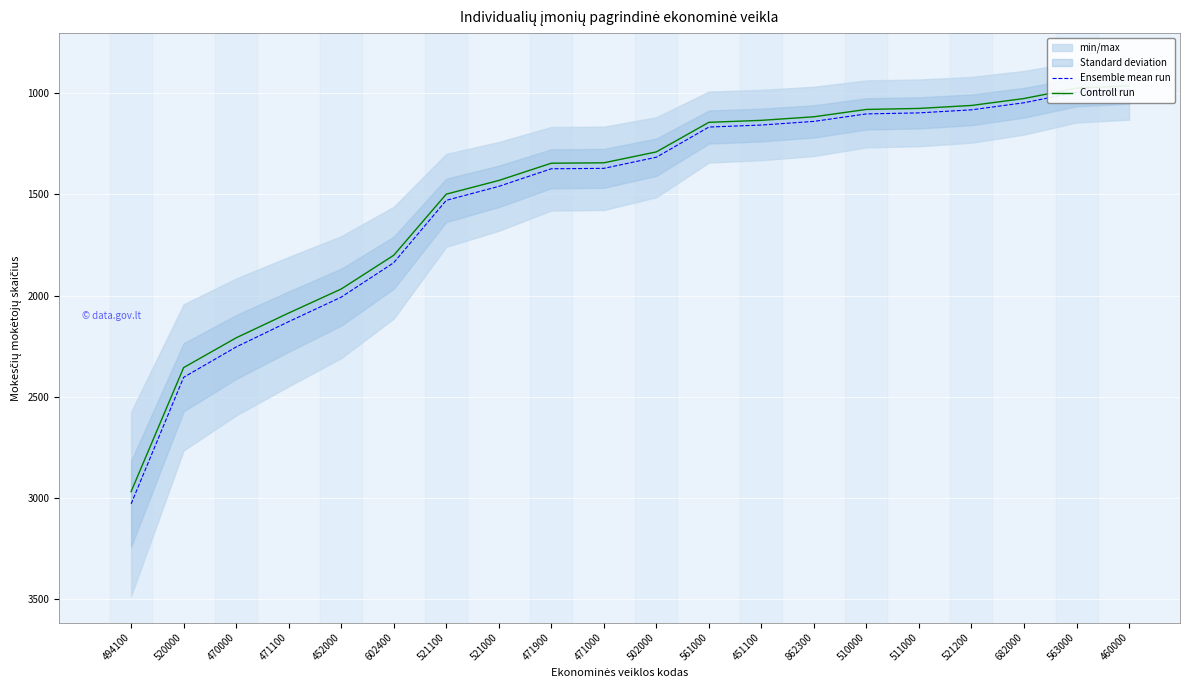

Is the value of Ensemble mean run at 563000 greater than the value of Controll run at 520000?

No